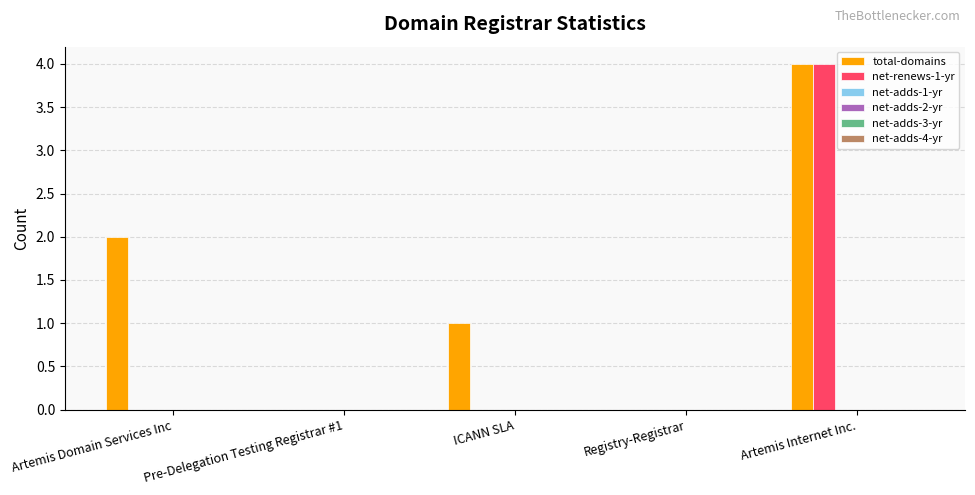

Which series has the largest total across all categories?

total-domains